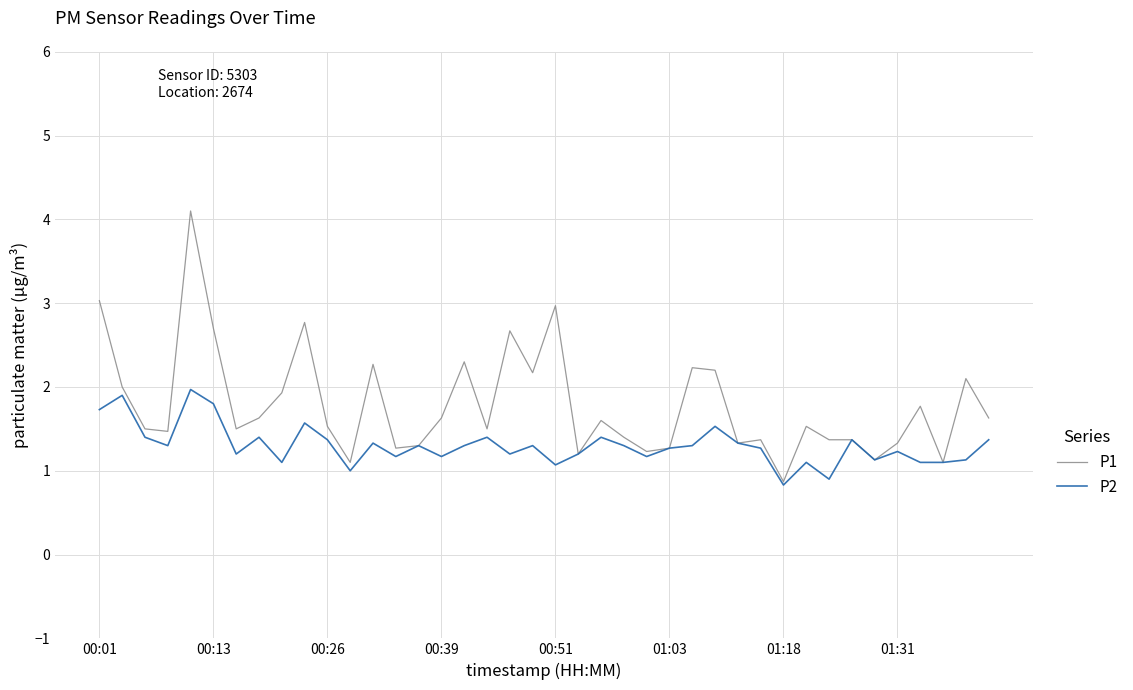

What is the maximum value for P2?

2.0